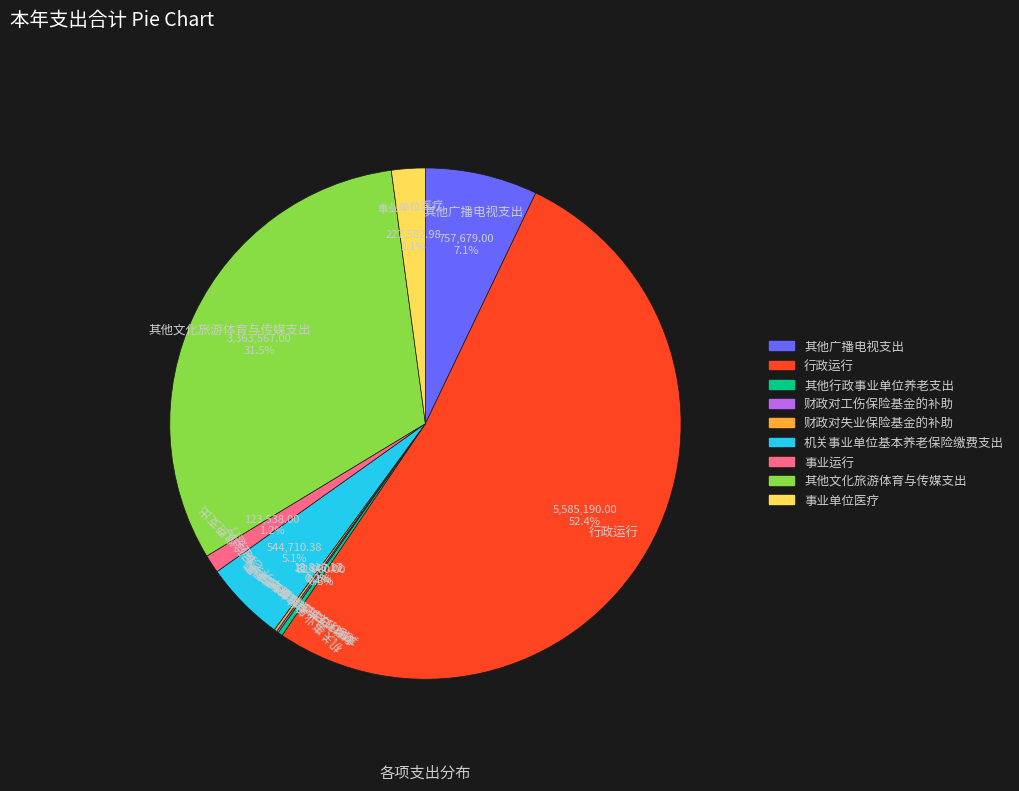

How much of the chart is everything except 其他文化旅游体育与传媒支出?

68.5%